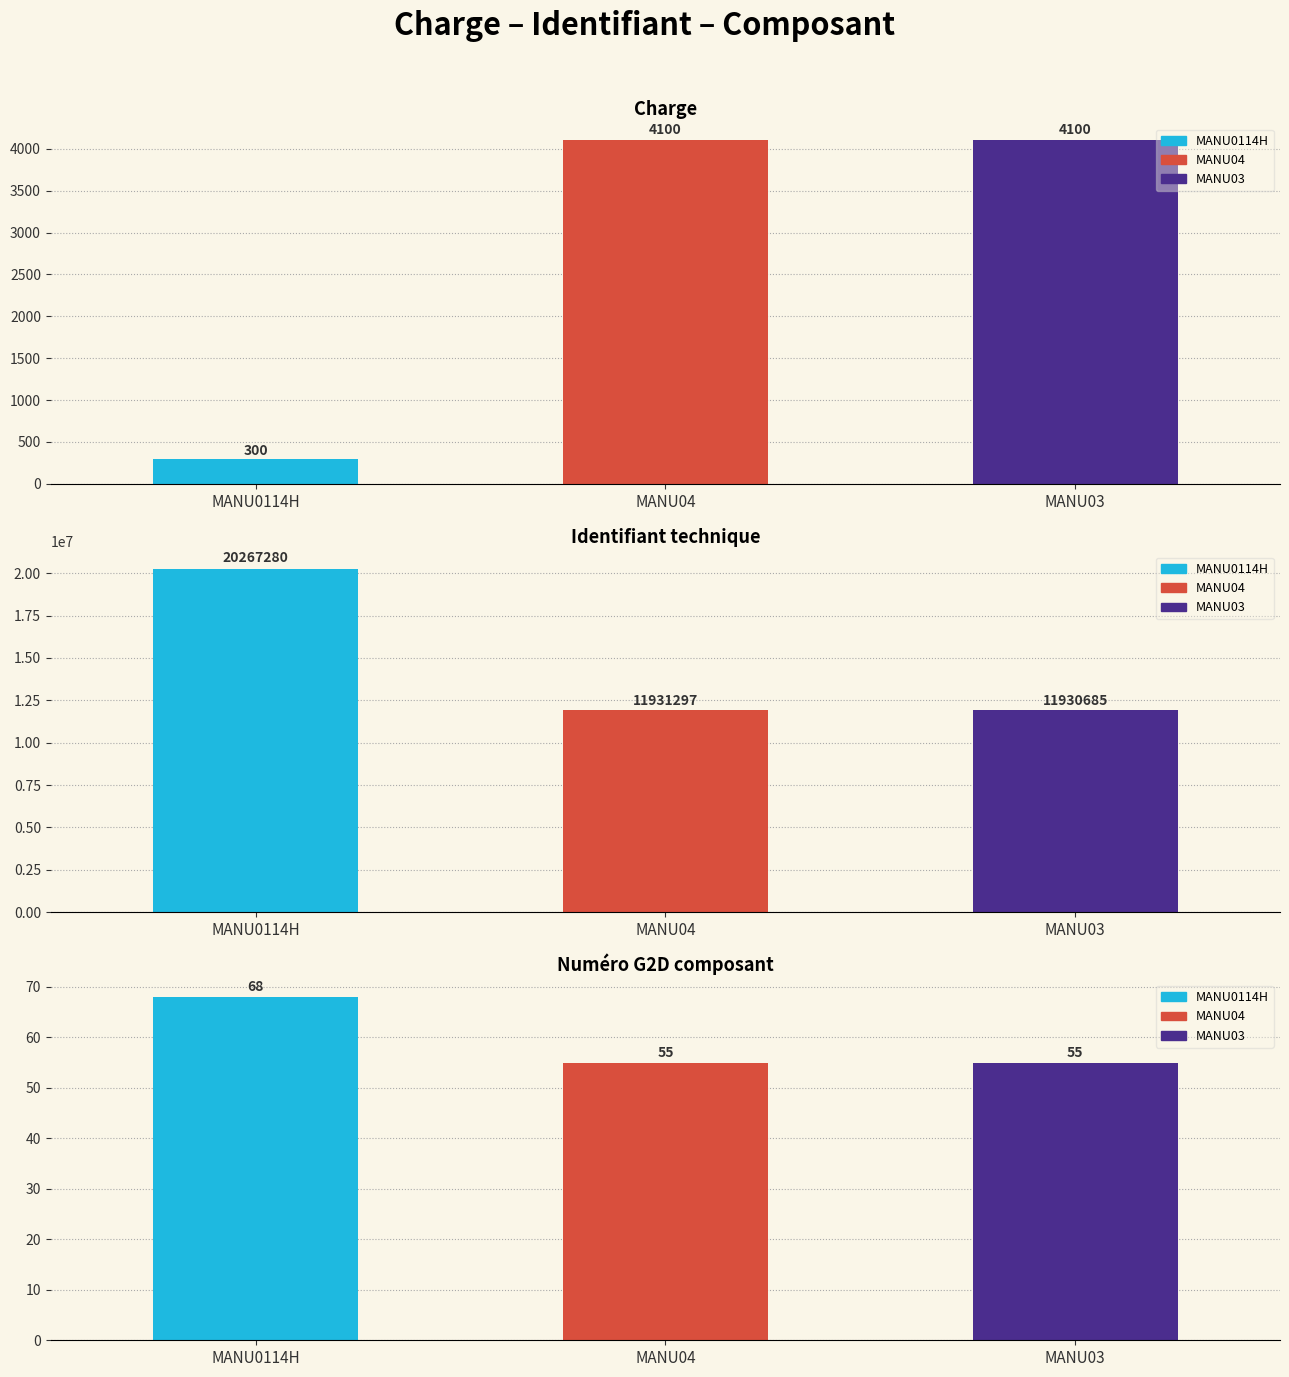

How many categories are shown in the chart?

3